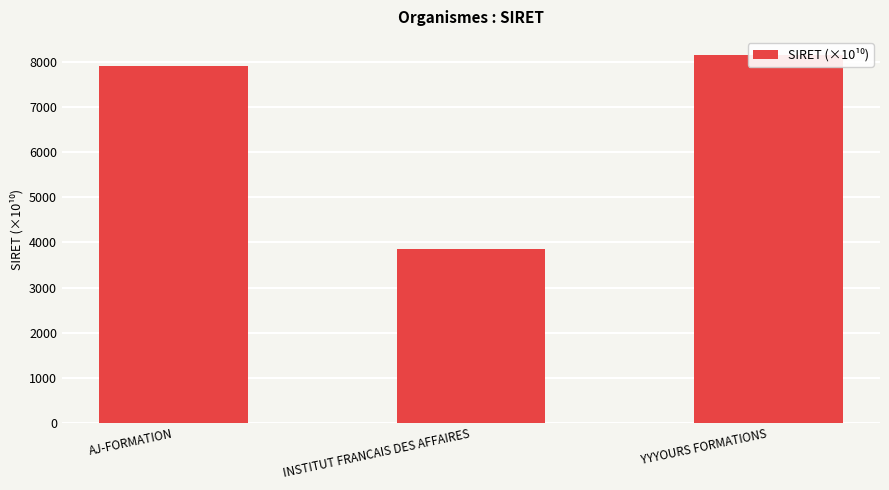

Approximately how many times larger is the value at AJ-FORMATION compared to YYYOURS FORMATIONS?

1.0